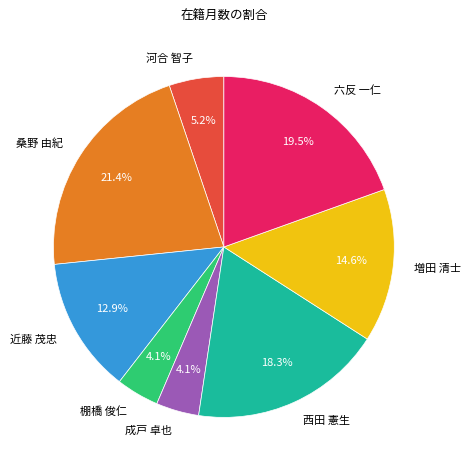

Which category has the biggest portion of the pie?

桑野 由紀